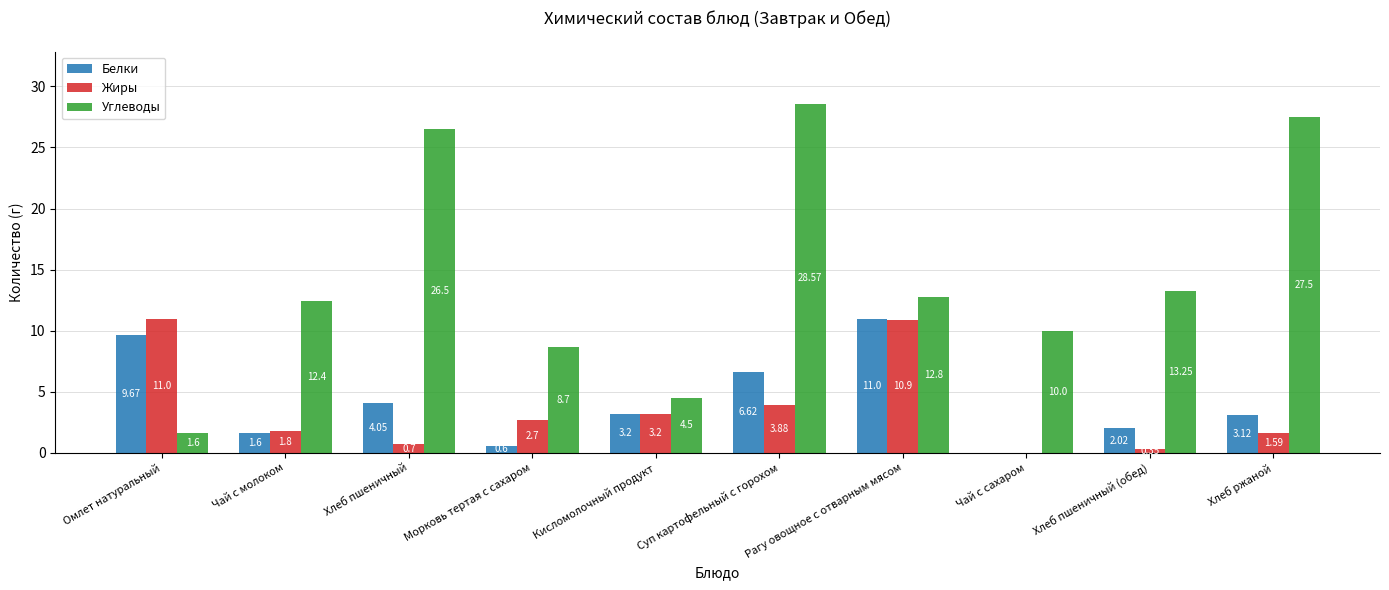

What is the highest value of the Белки series?

11.0